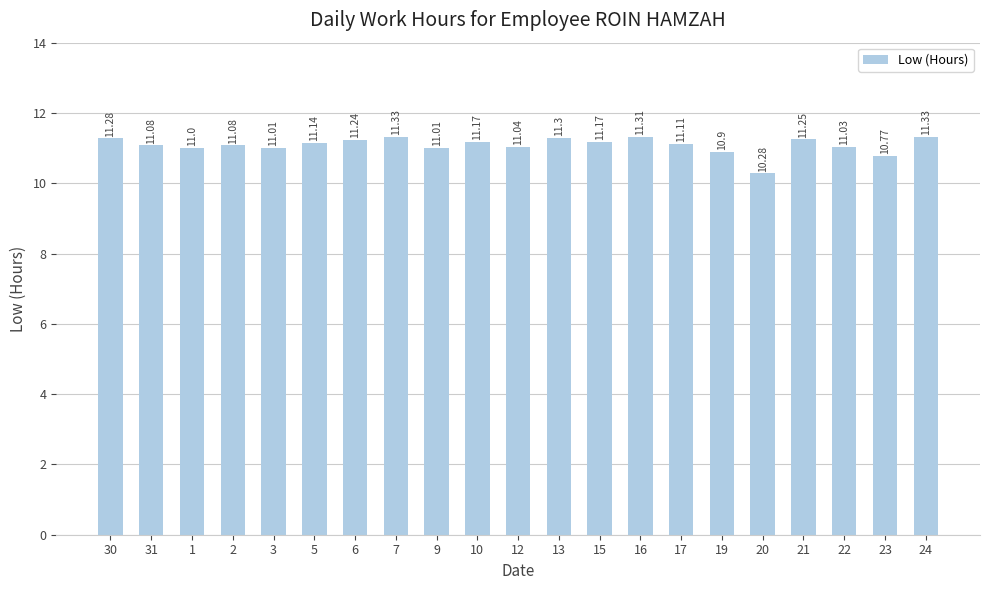

Between 5 and 10, which is larger?

10